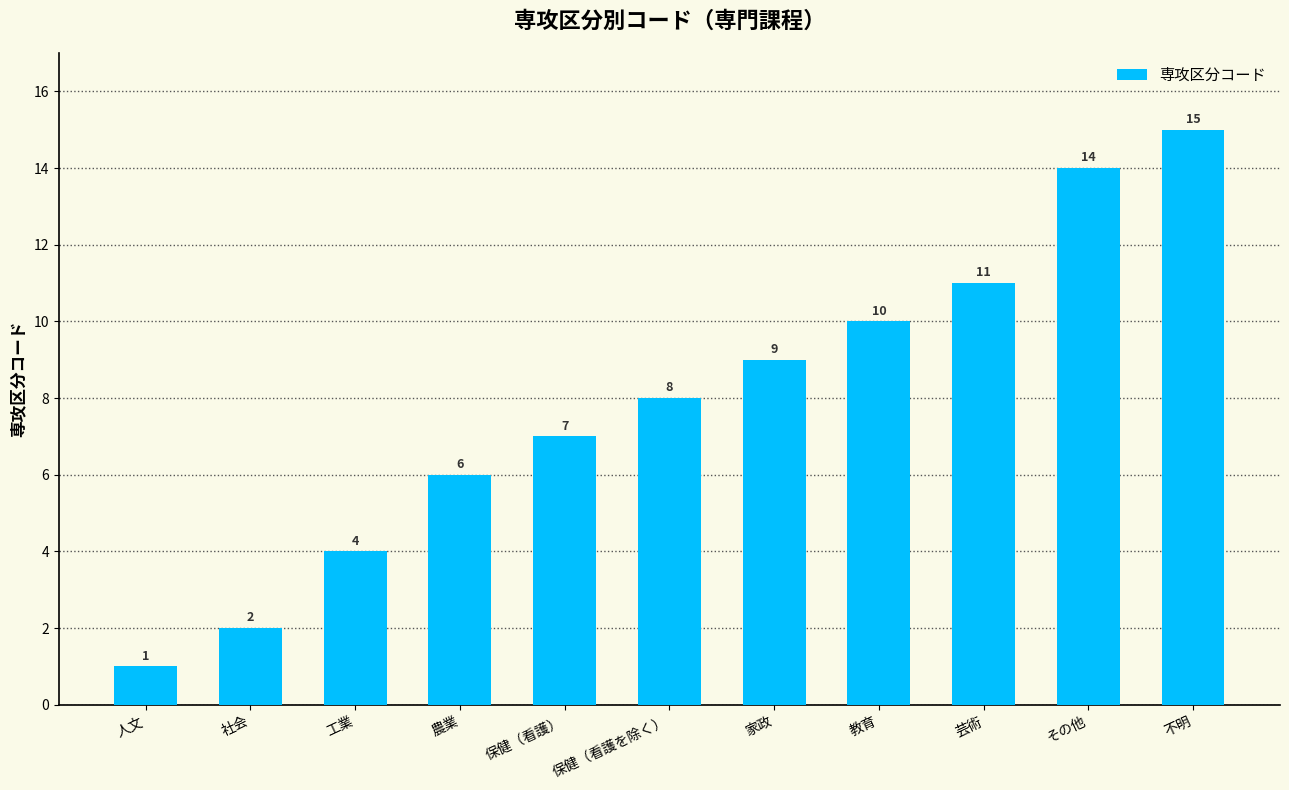

Count the number of data series in this chart.

1